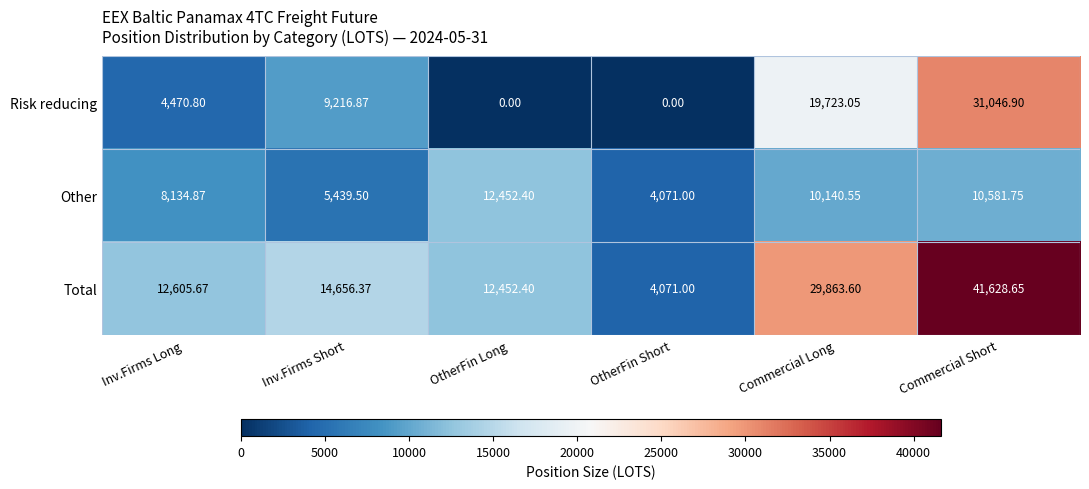

Where is Total nearest to the value 22849?

Commercial Long